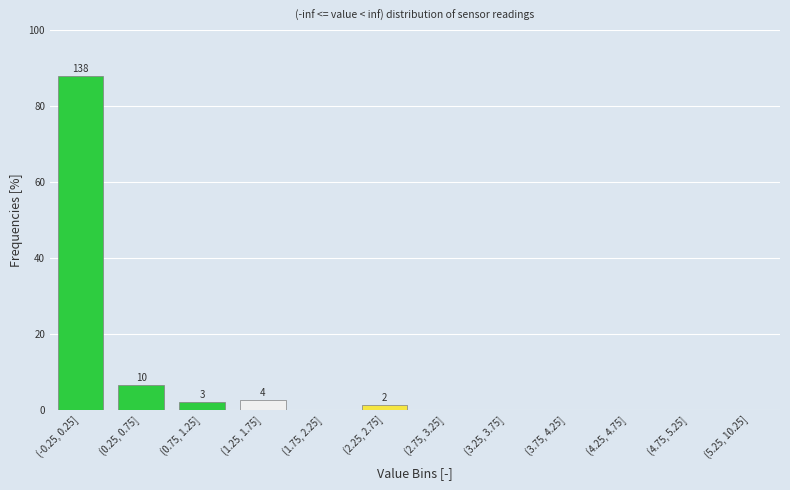

Reading left to right, extract all data points from this chart.

(-0.25, 0.25]=87.9	(0.25, 0.75]=6.4	(0.75, 1.25]=1.9	(1.25, 1.75]=2.5	(1.75, 2.25]=0.0	(2.25, 2.75]=1.3	(2.75, 3.25]=0.0	(3.25, 3.75]=0.0	(3.75, 4.25]=0.0	(4.25, 4.75]=0.0	(4.75, 5.25]=0.0	(5.25, 10.25]=0.0